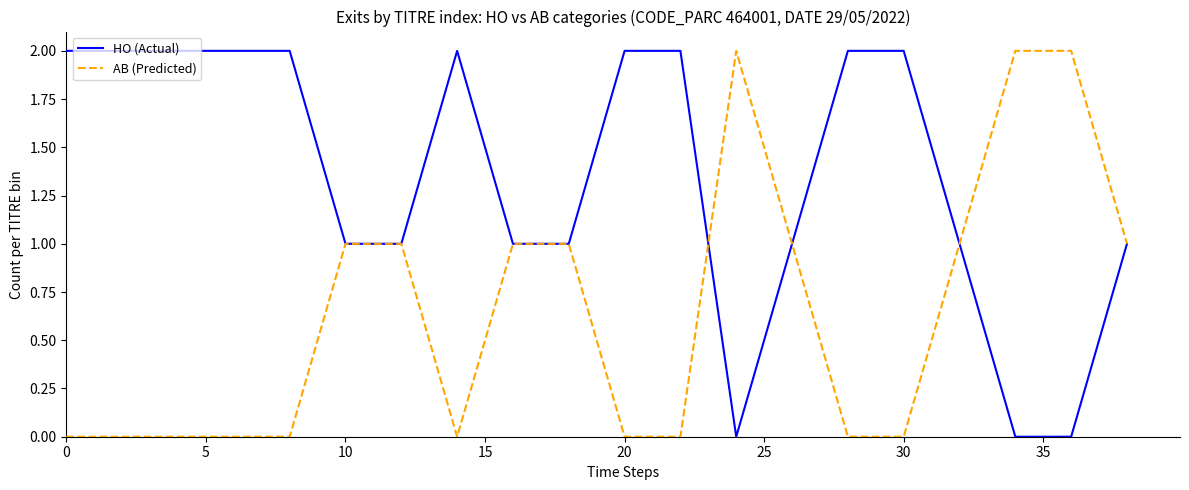

List the series in order of their overall mean, lowest first.

AB (Predicted), HO (Actual)